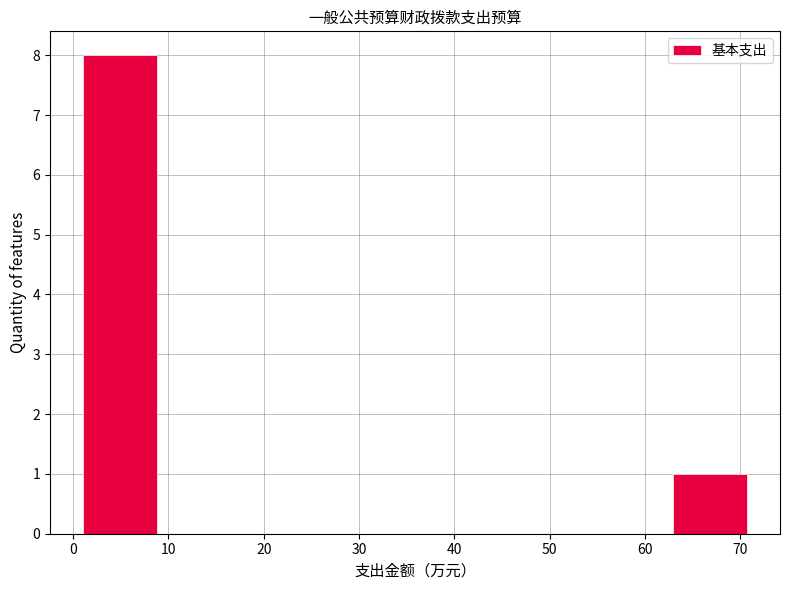

Reading left to right, list every bar in this chart as the range it spans on the x-axis followed by its height. Neither the bar edges nor the heights are printed on the chart, so give them approximately, as read against the axes.

1 to 9: 8
9 to 17: 0
17 to 24: 0
24 to 32: 0
32 to 40: 0
40 to 47: 0
47 to 55: 0
55 to 63: 0
63 to 71: 1